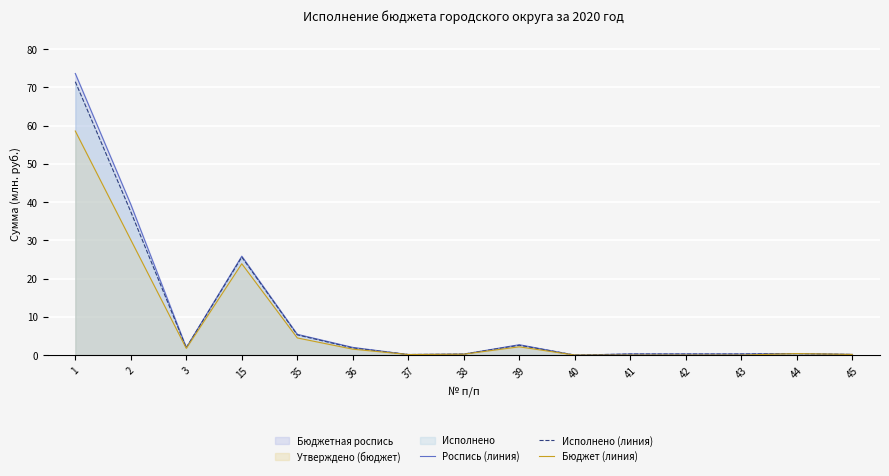

Between 41 and 35, which is larger?

35